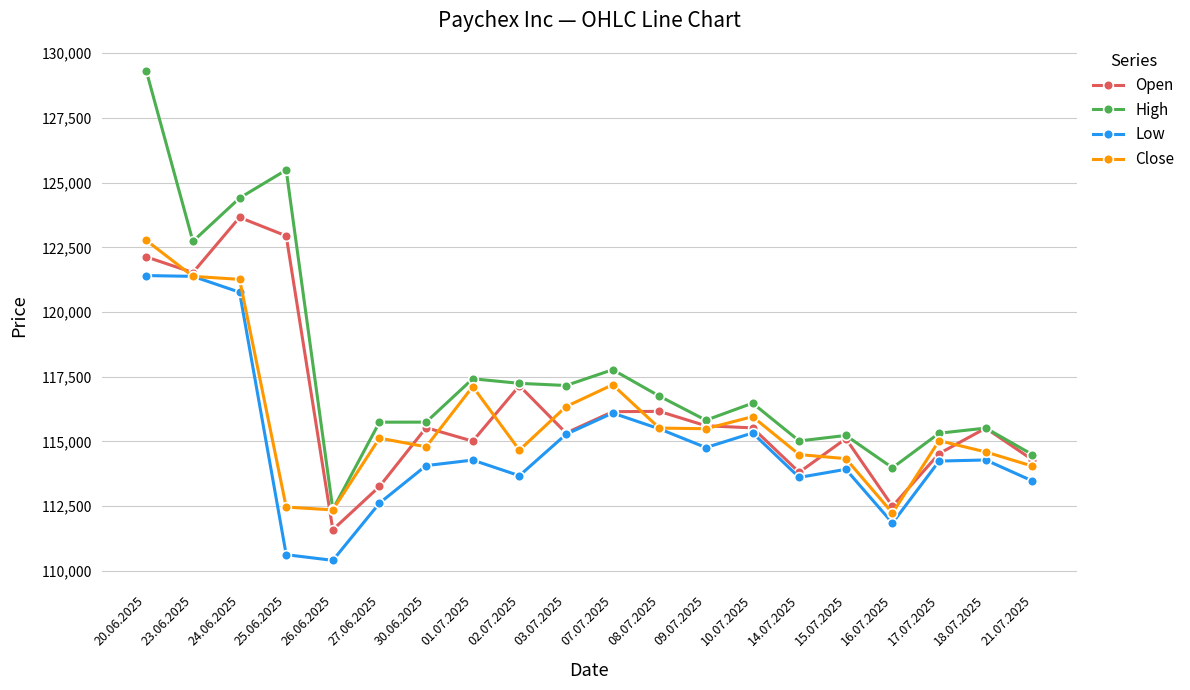

Between 27.06.2025 and 15.07.2025, which series saw the biggest shift?

Open